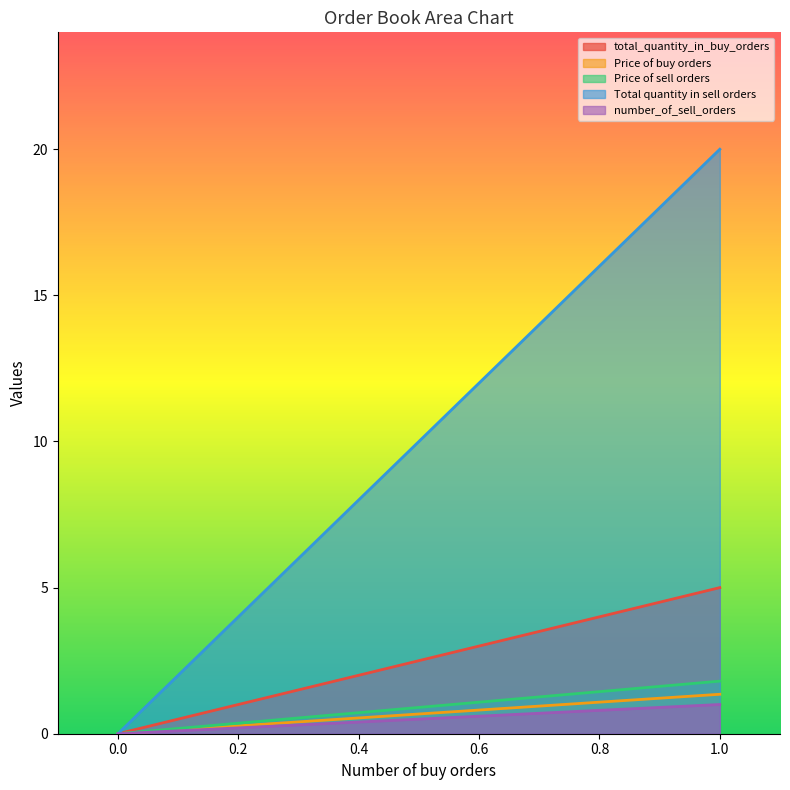

True or false: Price of sell orders and Price of buy orders intersect in this chart.

False